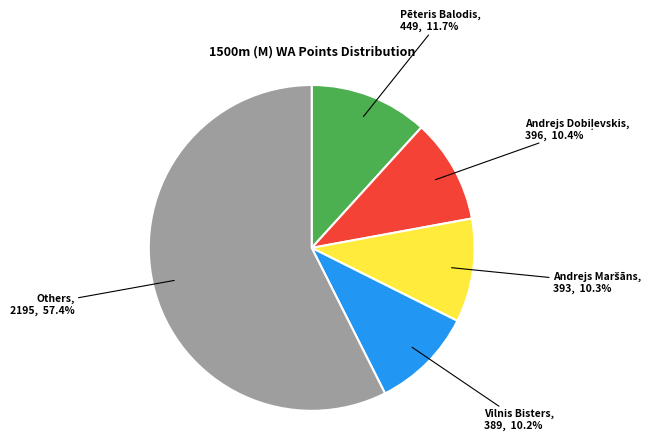

Which category has the biggest portion of the pie?

Others, 2195, 57.4%